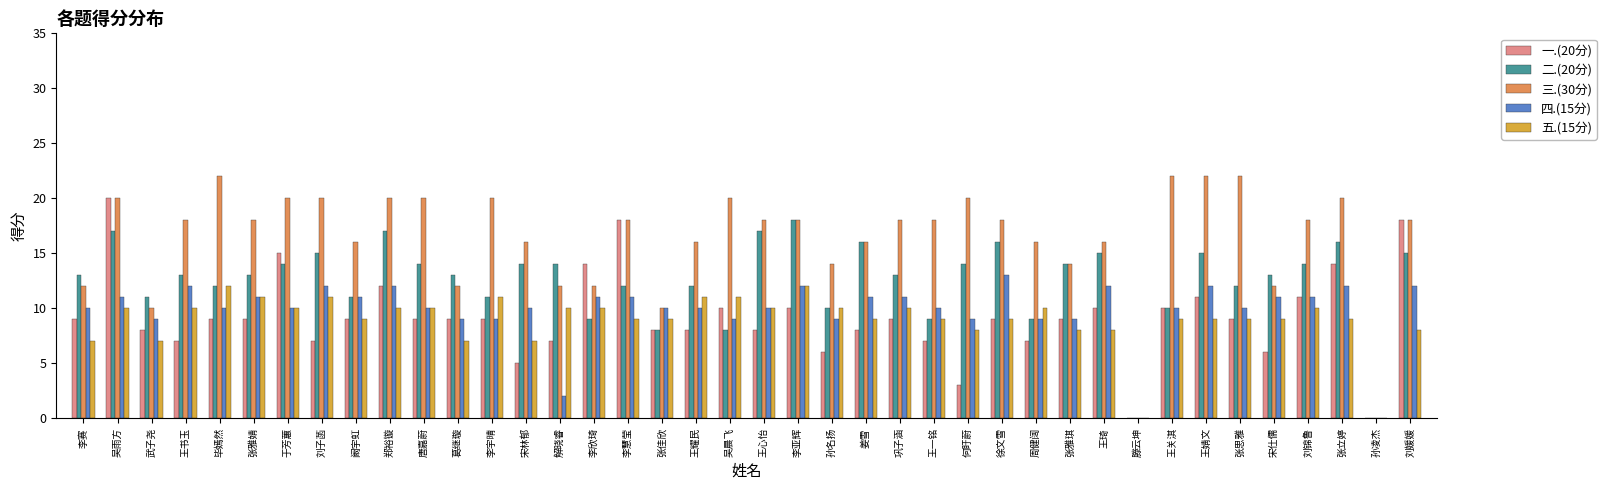

The 四.(15分) series shows 14 at 武子尧. True or false?

False